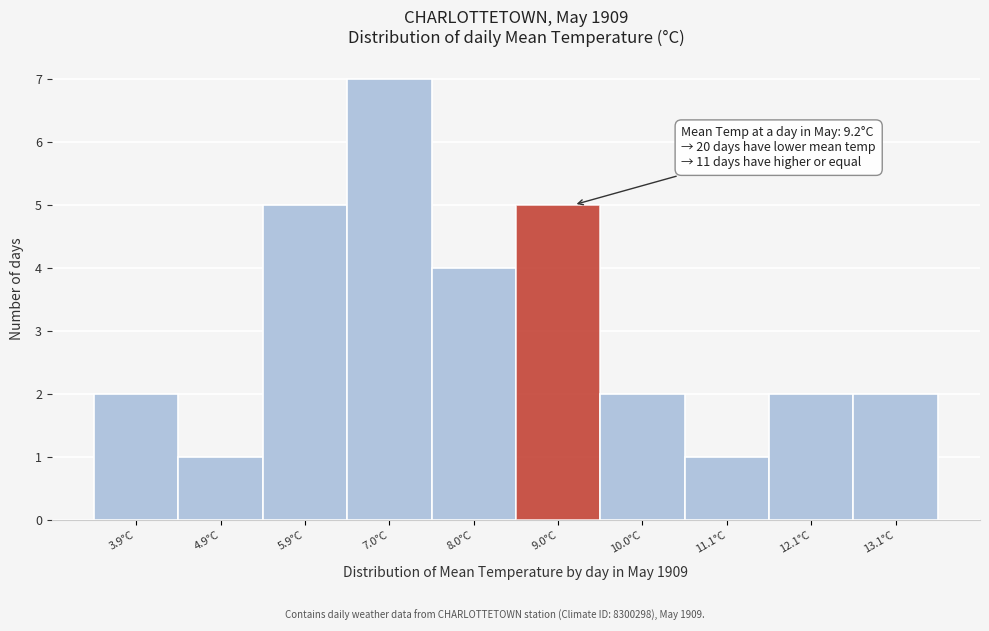

Which range on the x-axis has the tallest bar?

6.46 to 7.48